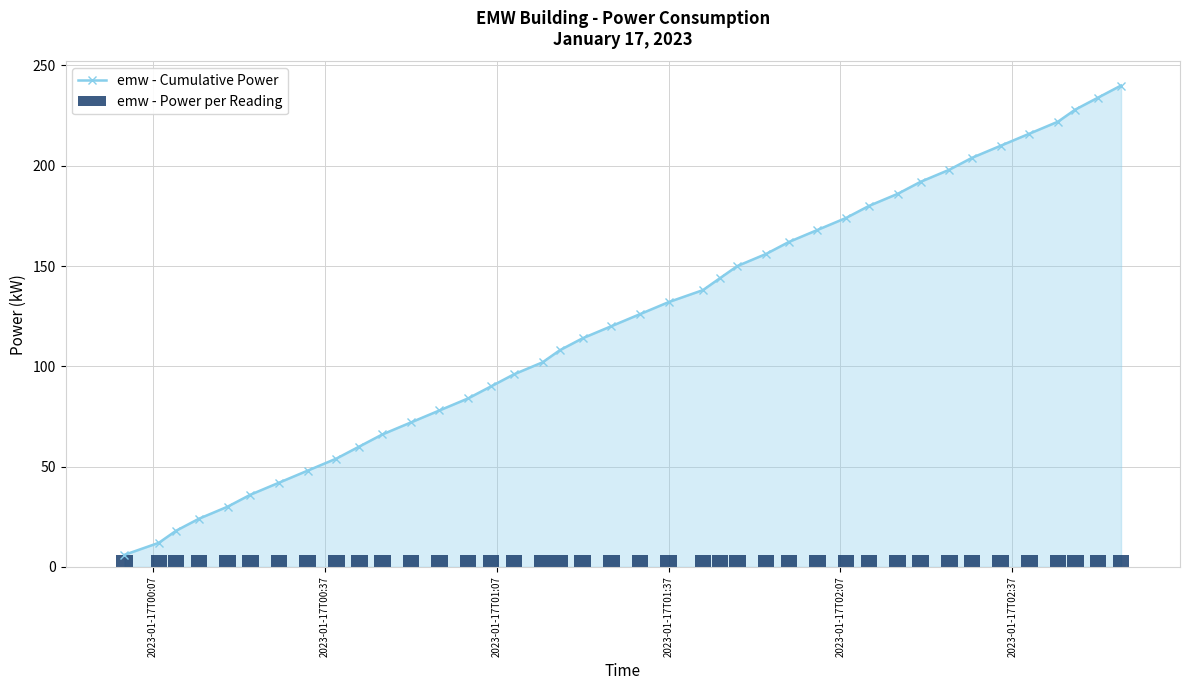

What is the minimum value for emw - Cumulative Power?

6